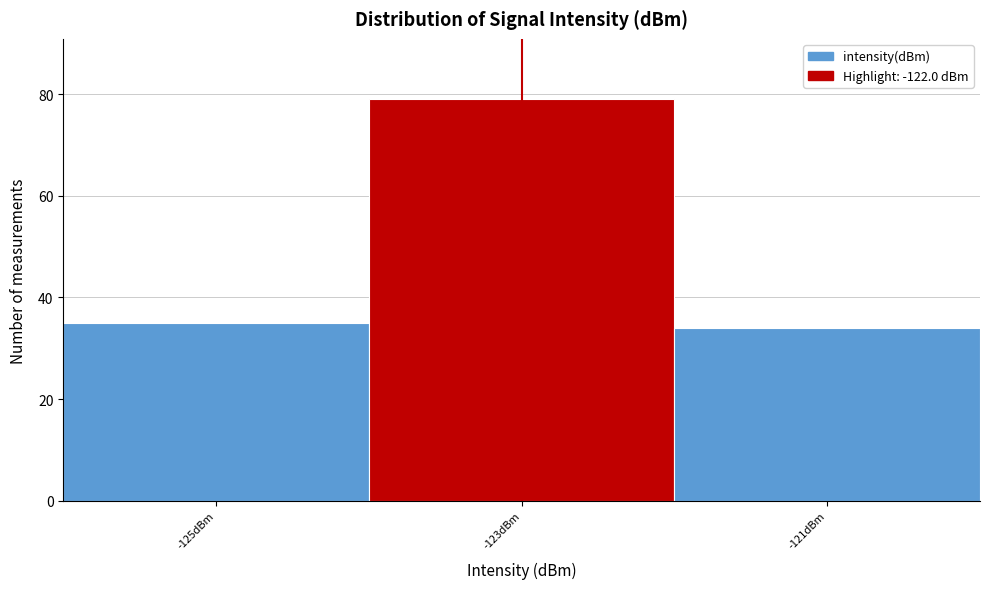

Reading left to right, transcribe all the data shown in this chart.

-125dBm=35	-123dBm=79	-121dBm=34